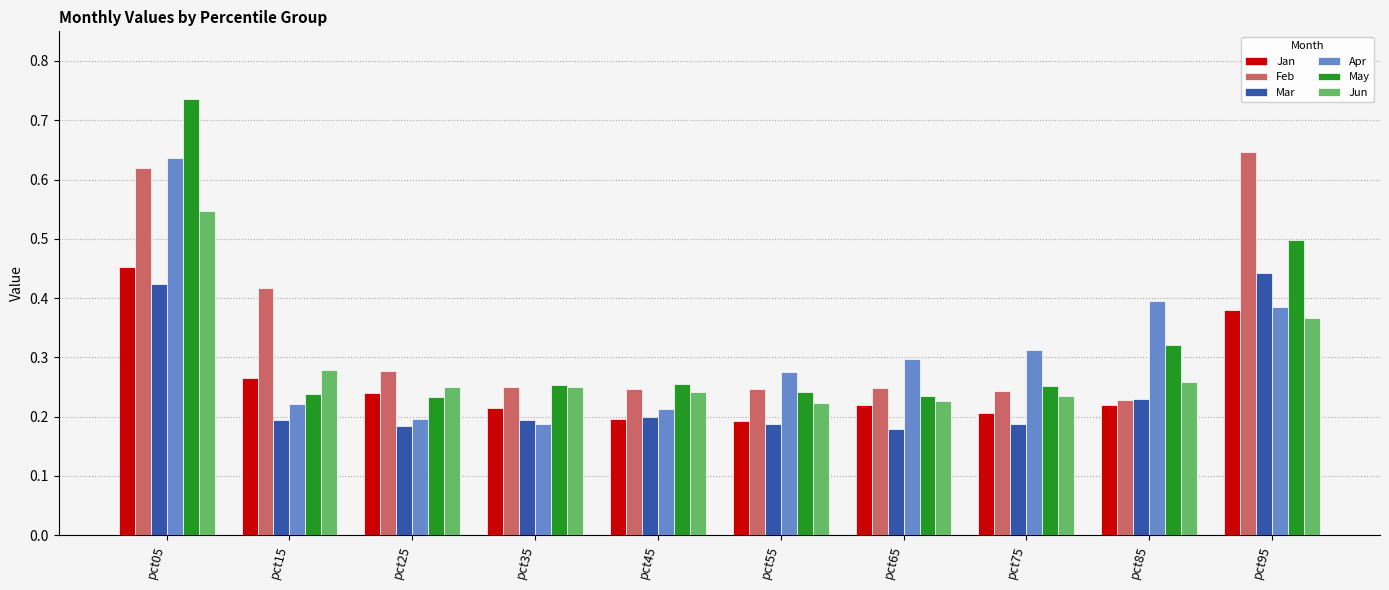

How many Apr values are between 0 and 1?

10